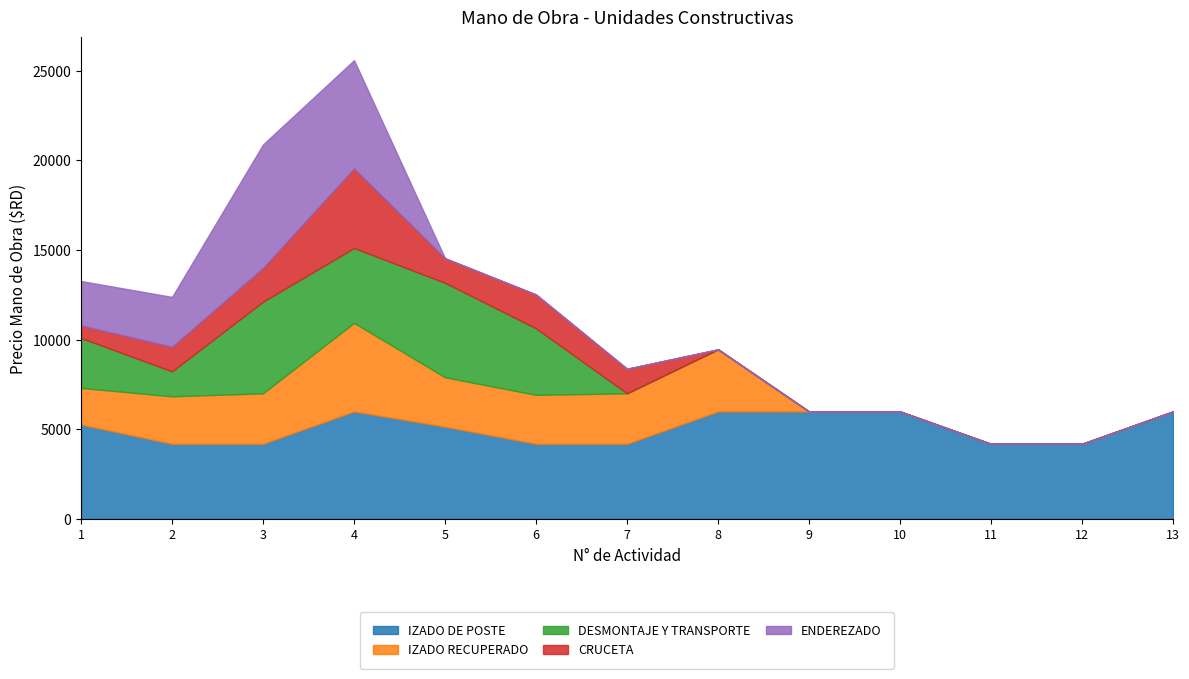

What is the maximum value for DESMONTAJE Y TRANSPORTE?

5271.7